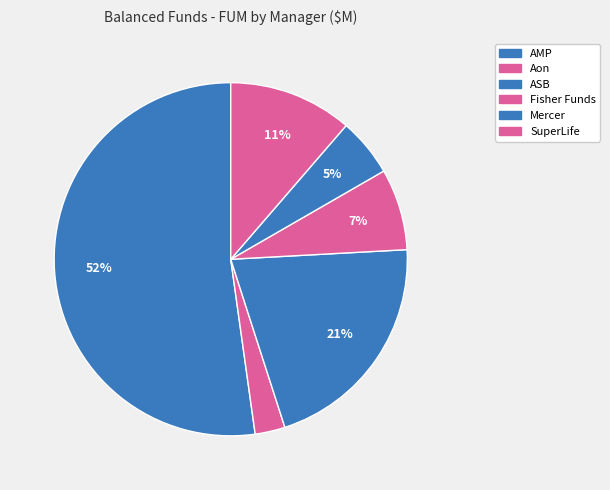

Rank the categories by value from lowest to highest.

Aon, Mercer, Fisher Funds, SuperLife, ASB, AMP